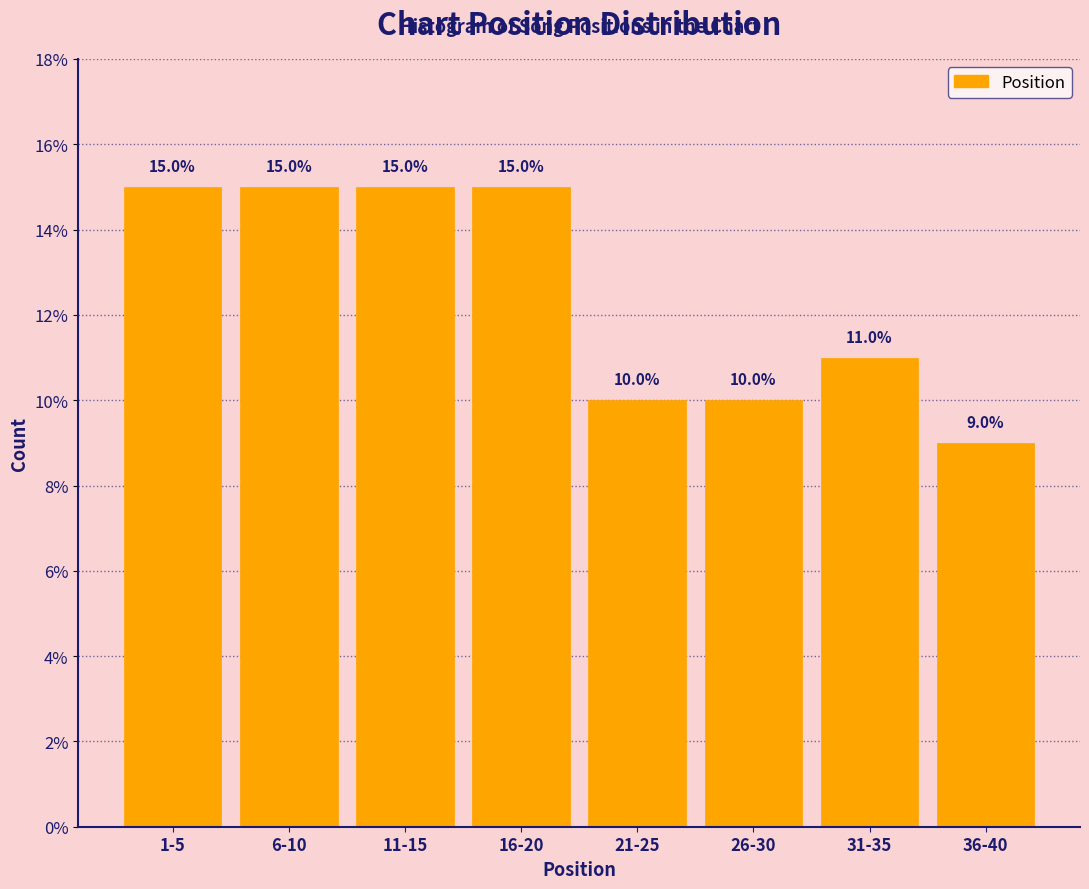

Reading left to right, extract all data points from this chart.

1-5=15	6-10=15	11-15=15	16-20=15	21-25=10	26-30=10	31-35=11	36-40=9